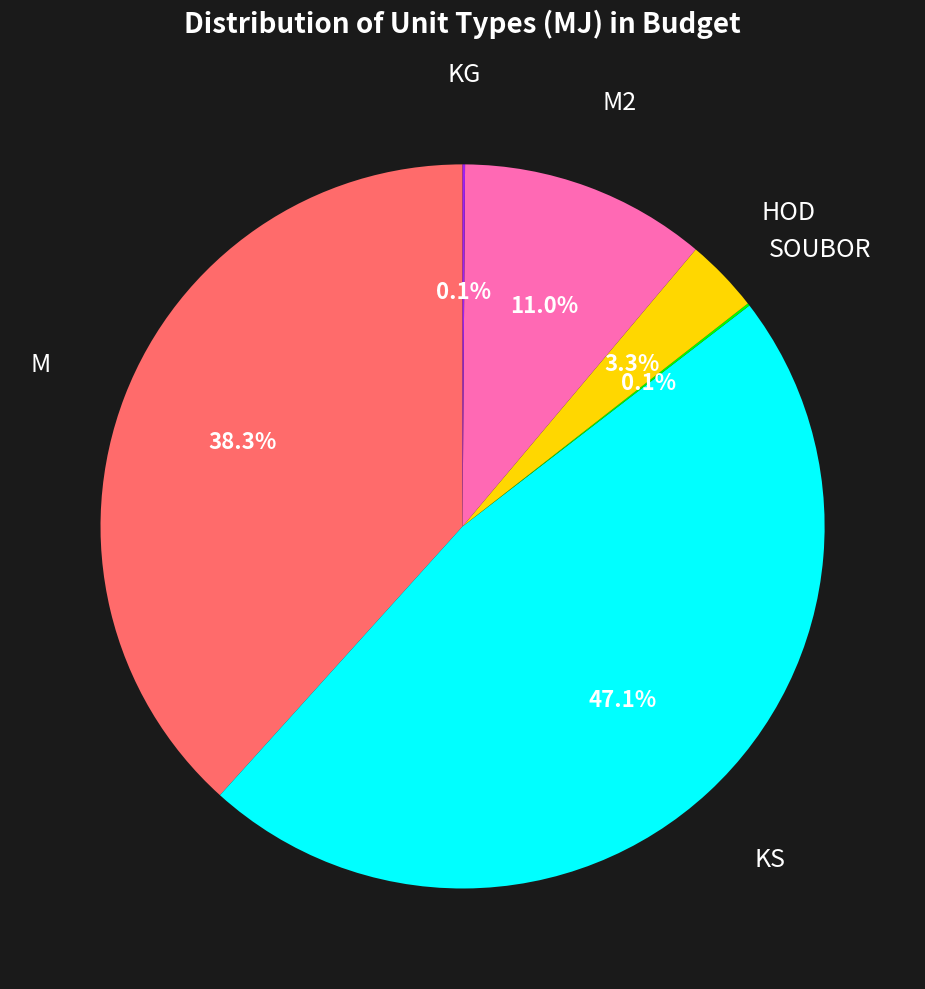

Is there a majority slice in this chart?

No